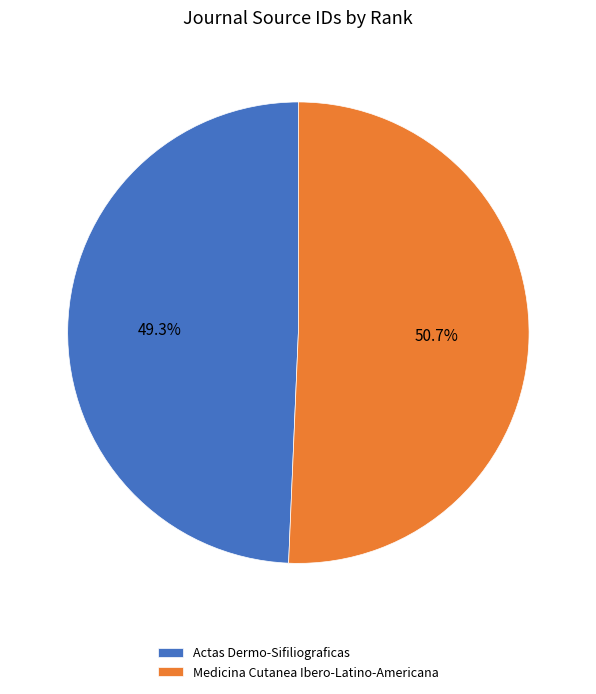

What percentage do Actas Dermo-Sifiliograficas and Medicina Cutanea Ibero-Latino-Americana together represent?

100.0%